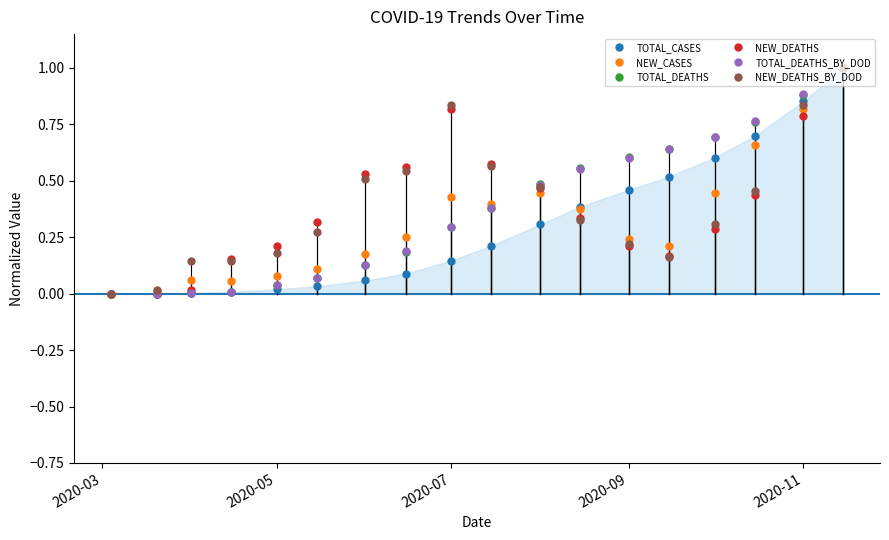

What is the maximum value shown in the chart?

1.0